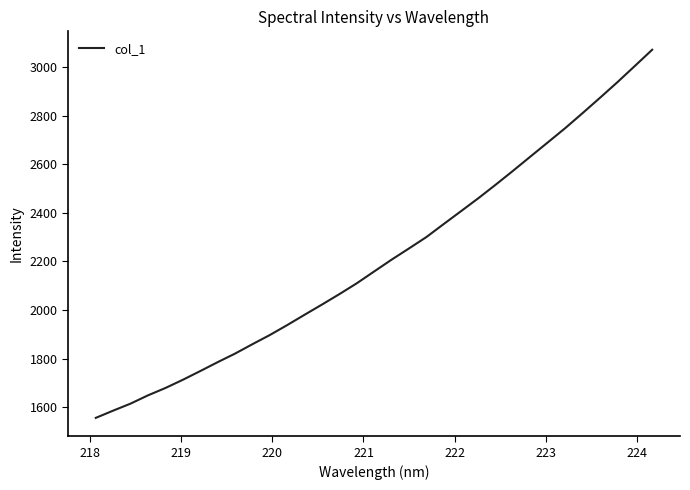

What is the maximum value shown in the chart?

3072.9